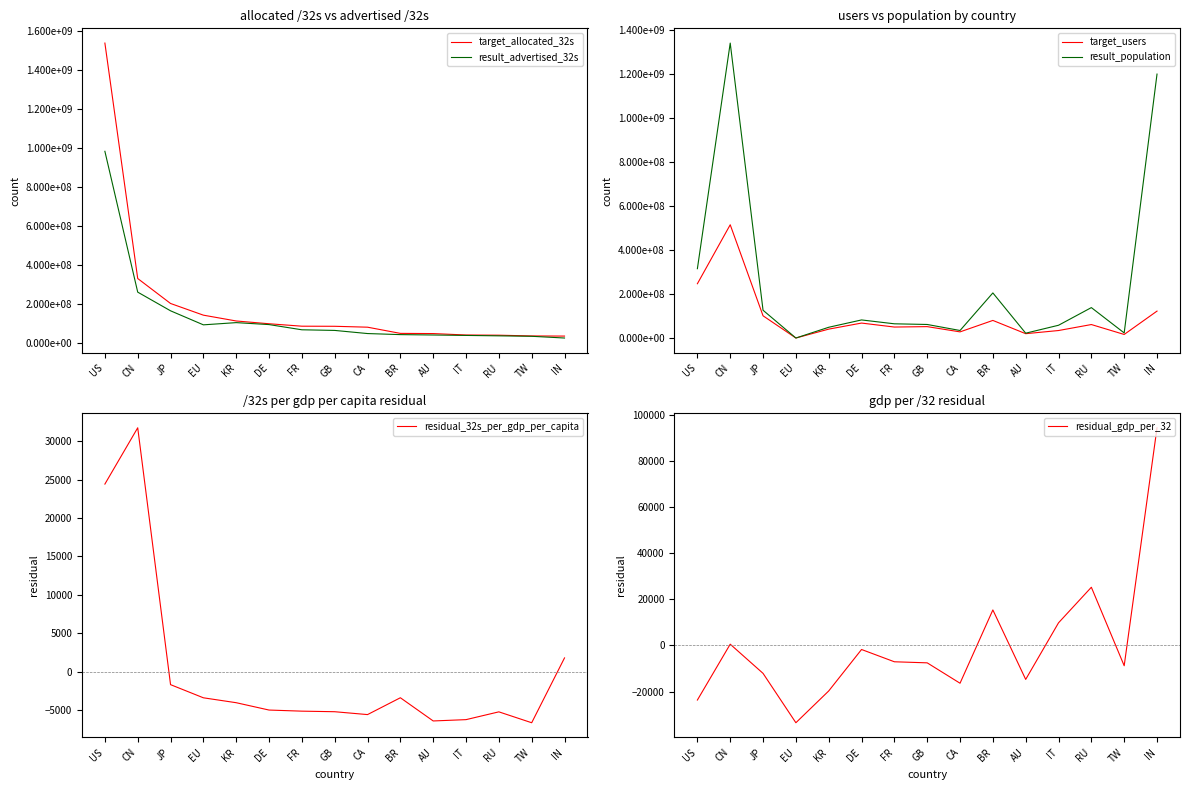

What are all the series names shown in the legend?

target_allocated_32s, result_advertised_32s, target_users, result_population, residual_32s_per_gdp_per_capita, residual_gdp_per_32